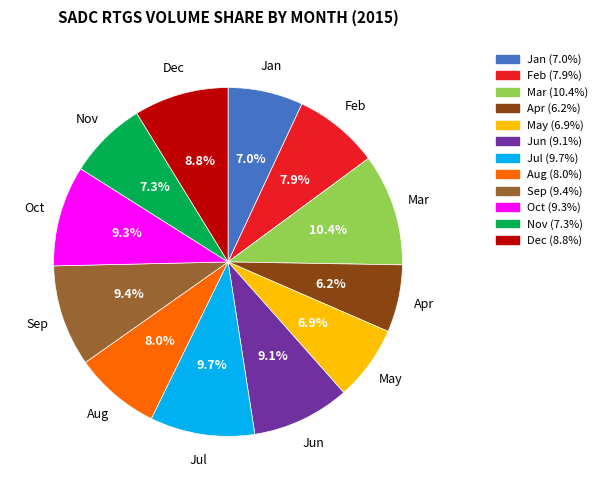

True or false: Jun accounts for 17% of the total.

False